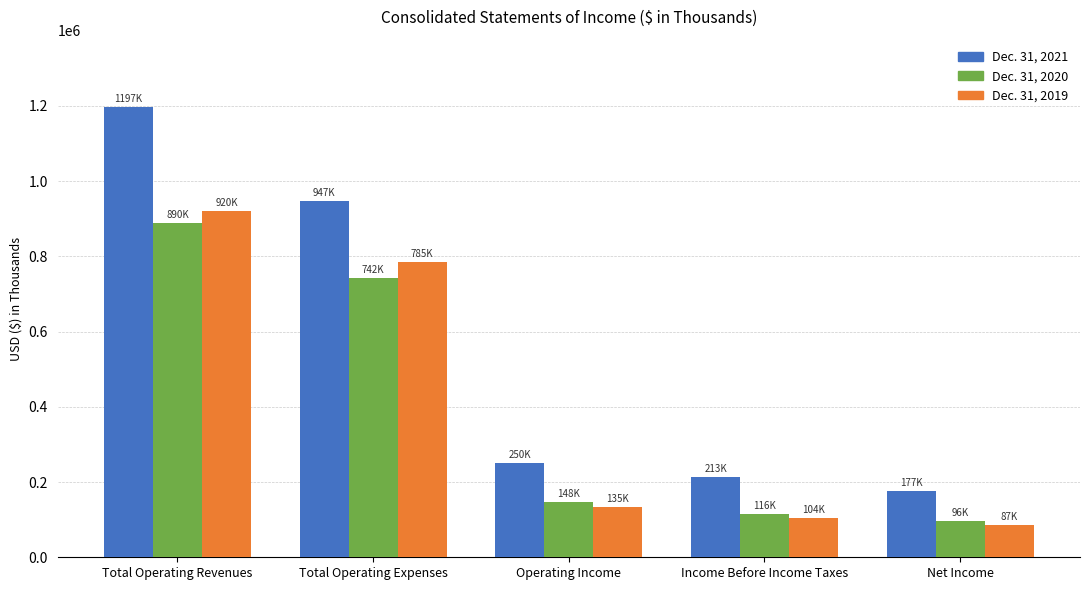

Is it true that Dec. 31, 2021 equals 176769 at Net Income?

True